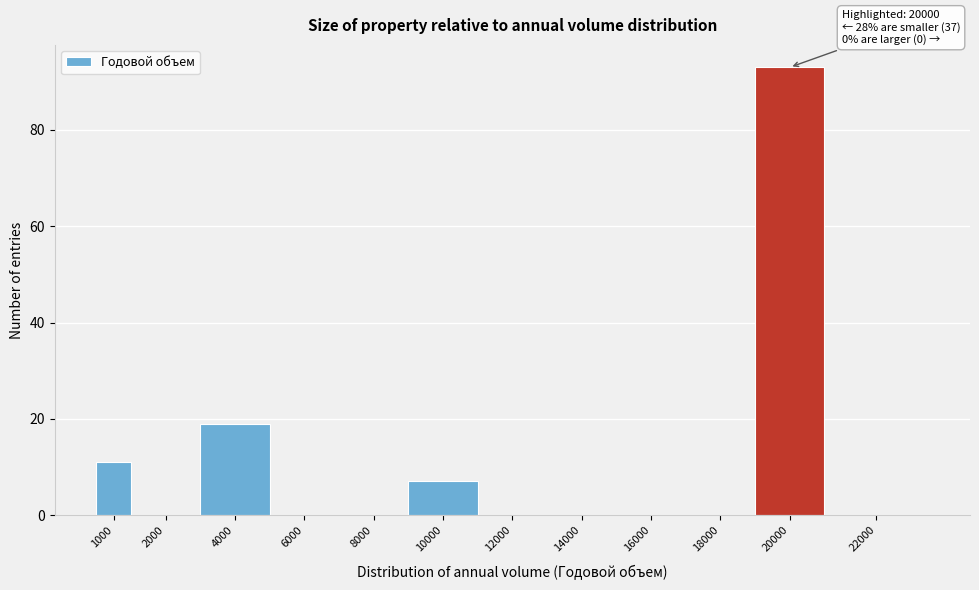

Reading left to right, transcribe all the data shown in this chart.

1000=11	2000=0	4000=19	6000=0	8000=0	10000=7	12000=0	14000=0	16000=0	18000=0	20000=93	22000=0